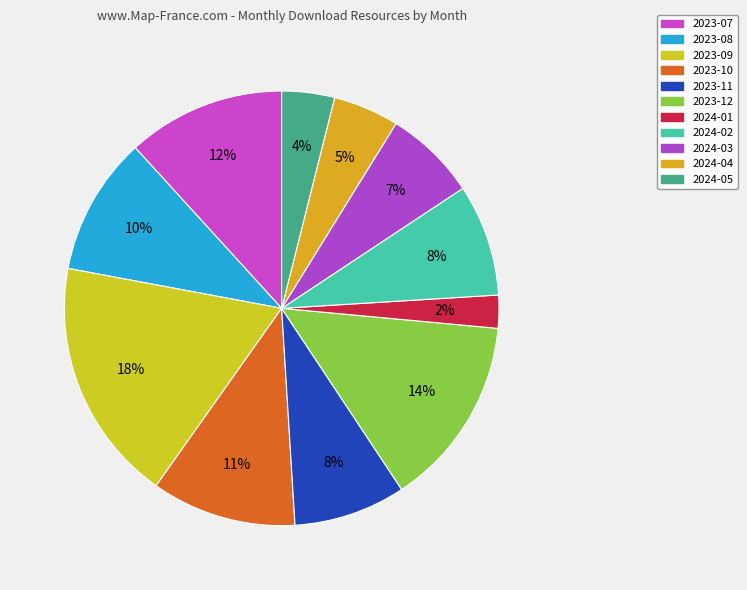

To the nearest percent, what percentage of the pie is 2024-05?

4%